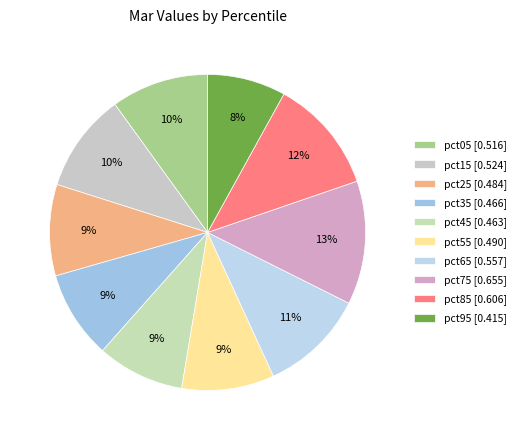

True or false: pct35 accounts for 9% of the total.

True